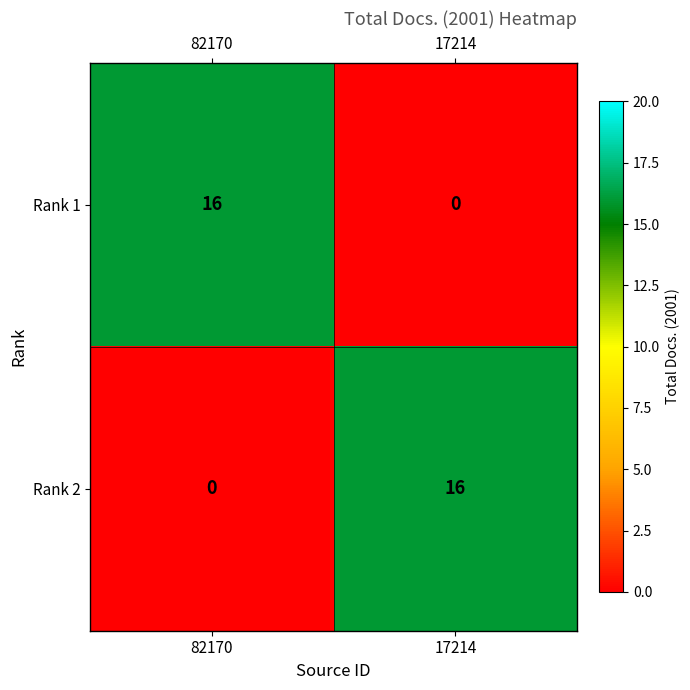

What is the difference between the Rank 1 values at 17214 and 82170?

16